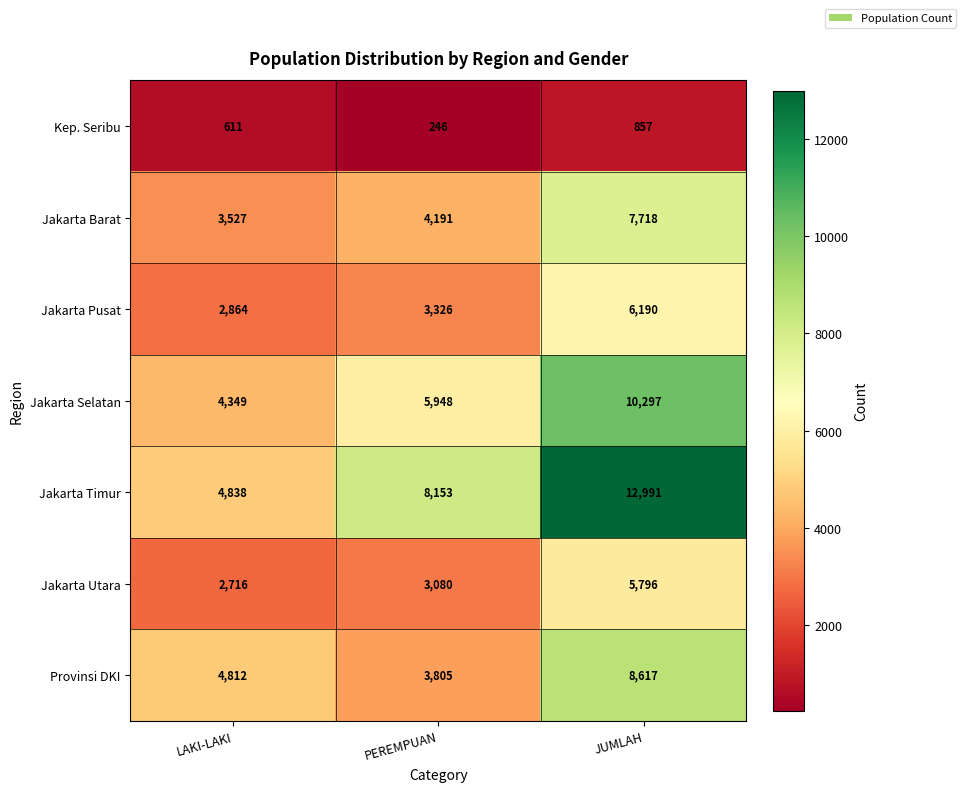

What is the sum of all Jakarta Barat values?

15436